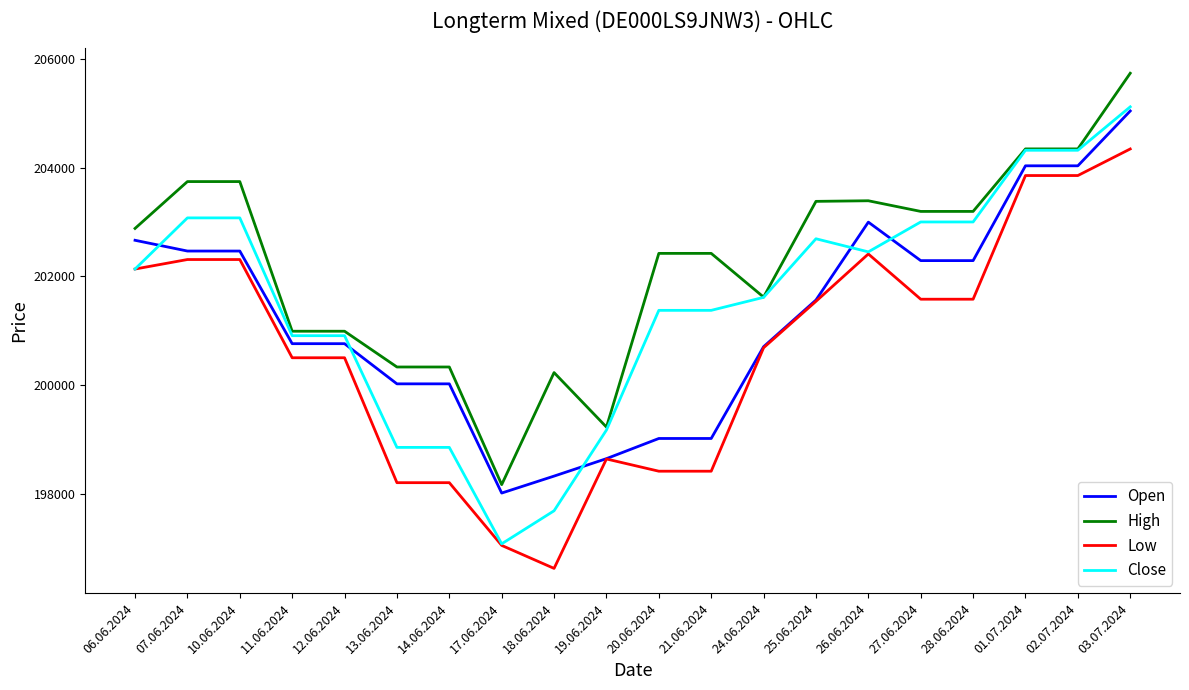

True or false: High and Low intersect in this chart.

False